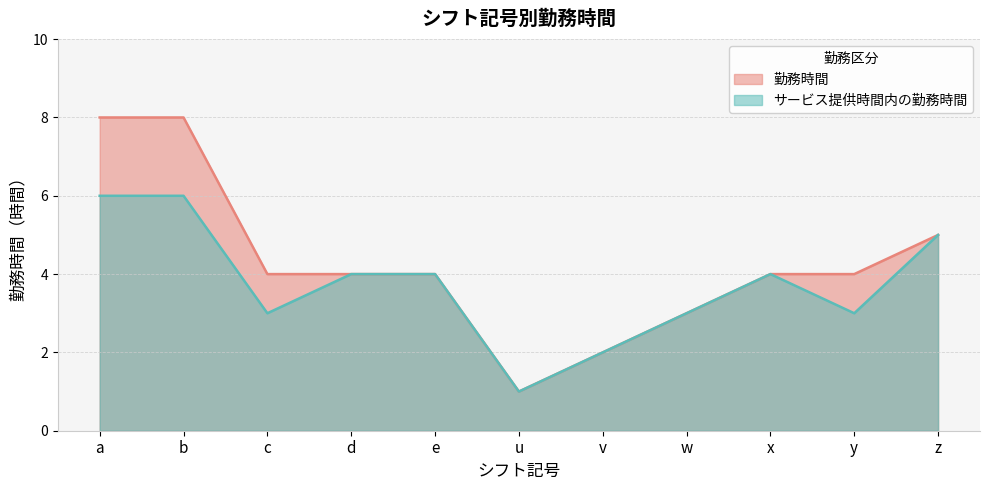

Which has a higher value, y or w?

y